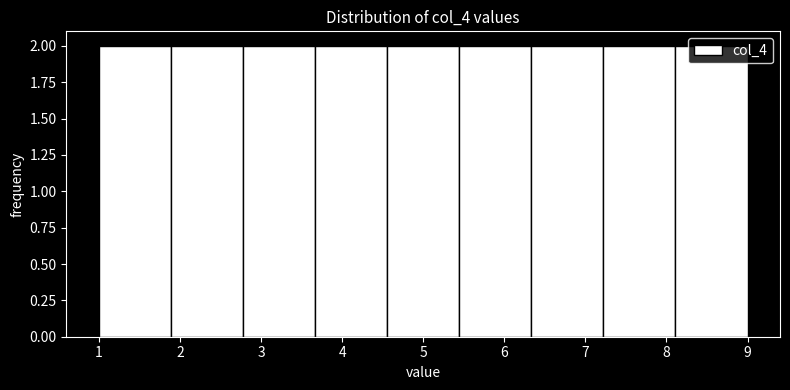

Reading left to right, transcribe this chart: for each bar, give the range it covers on the x-axis and its height. Neither the bar edges nor the heights are printed on the chart, so give them approximately, as read against the axes.

1.0 to 1.9: 2
1.9 to 2.8: 2
2.8 to 3.7: 2
3.7 to 4.6: 2
4.6 to 5.4: 2
5.4 to 6.3: 2
6.3 to 7.2: 2
7.2 to 8.1: 2
8.1 to 9.0: 2